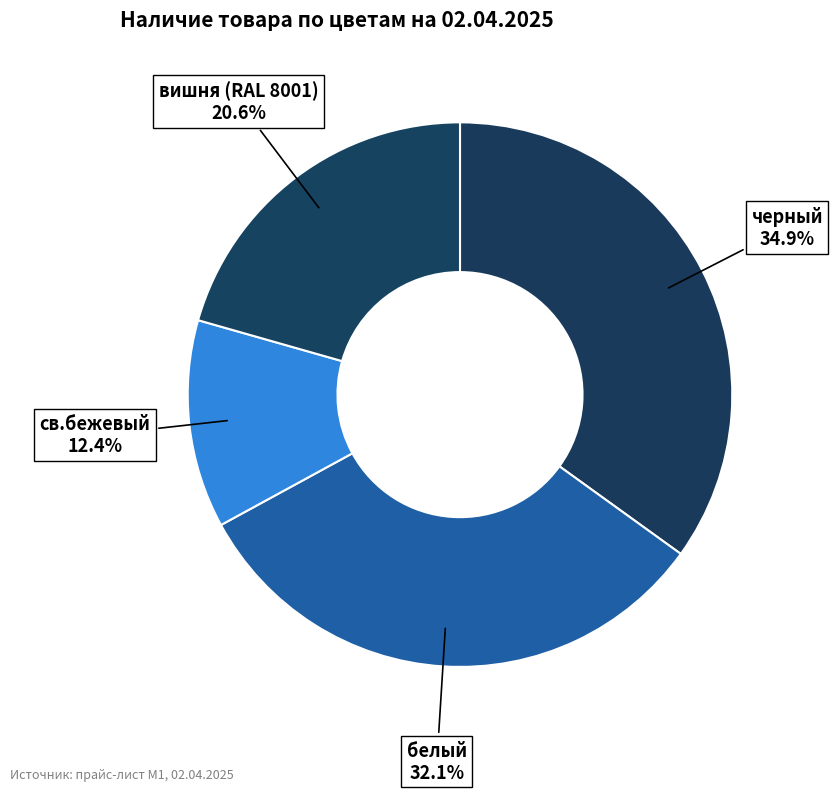

Which category has the biggest portion of the pie?

черный